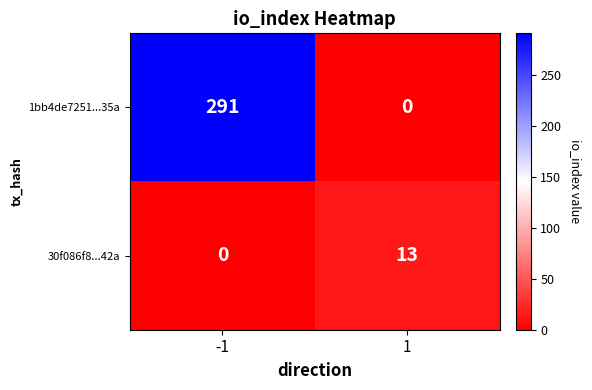

Rank the series by their maximum value, from highest to lowest.

1bb4de7251...35a, 30f086f8...42a